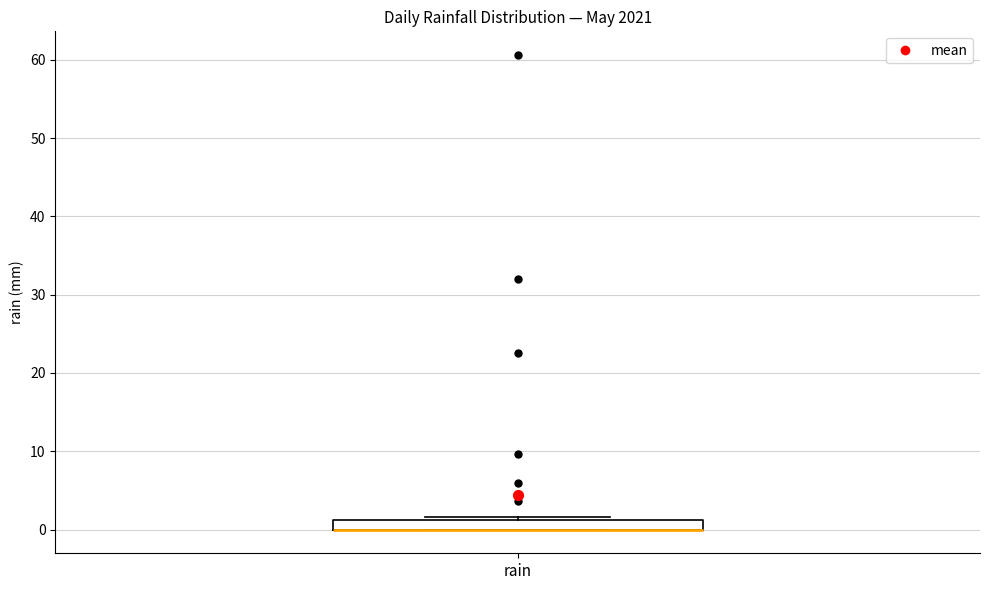

Where is the lower edge of the box for rain on the y-axis? The values are not printed on the chart, so give them approximately, as read against the axis.

0